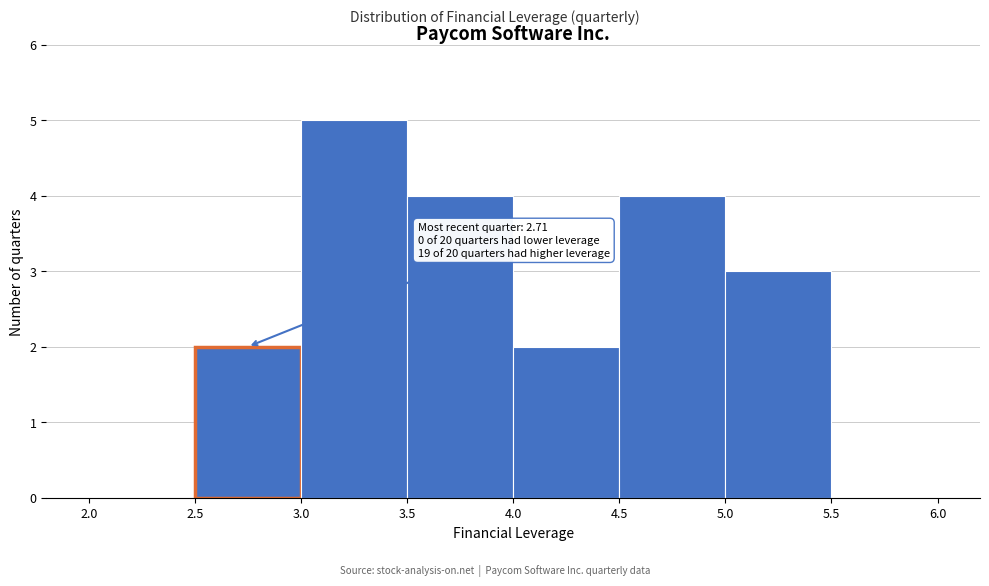

Over which range of the x-axis is the bar tallest?

3.0 to 3.5